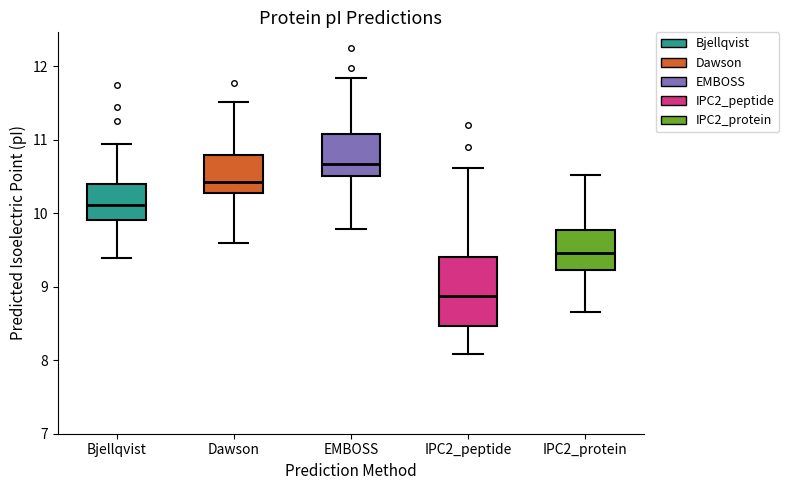

Reading left to right, read every box against the y-axis: the position of its median line, the range the box covers, and the ends of its whiskers. The values are not printed on the chart, so give them approximately, as read against the axis.

Bjellqvist: median 10.1, box 9.9 to 10.4, whiskers 9.4 to 10.9
Dawson: median 10.4, box 10.3 to 10.8, whiskers 9.6 to 11.5
EMBOSS: median 10.7, box 10.5 to 11.1, whiskers 9.8 to 11.8
IPC2_peptide: median 8.9, box 8.5 to 9.4, whiskers 8.1 to 10.6
IPC2_protein: median 9.5, box 9.2 to 9.8, whiskers 8.7 to 10.5